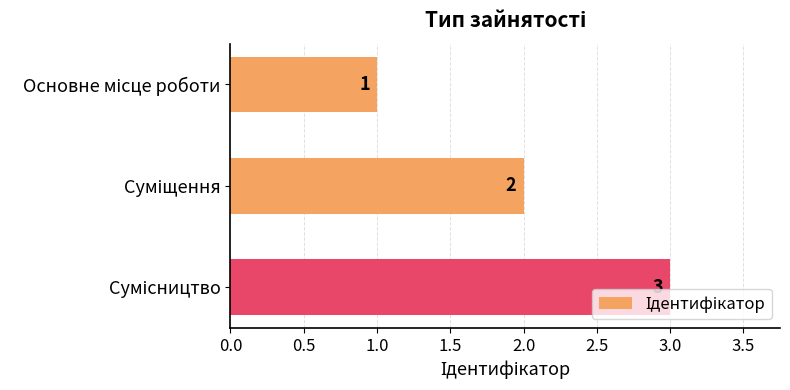

What is the maximum value shown in the chart?

3